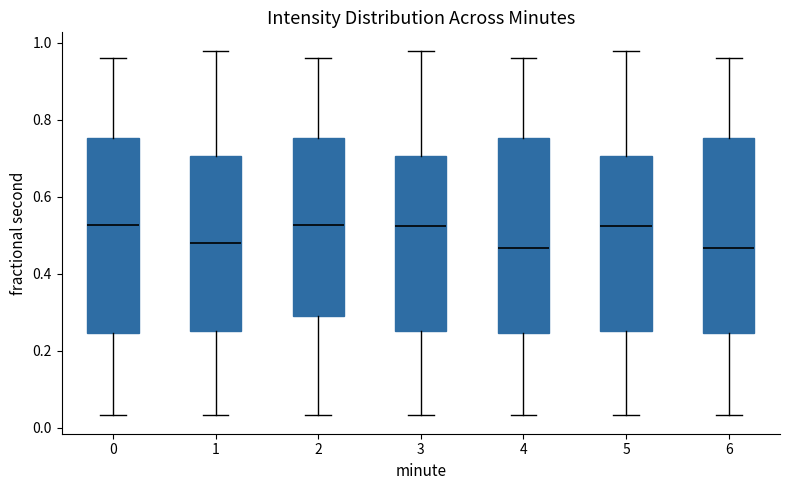

Where is the lower edge of the box at x = 0 on the y-axis? The values are not printed on the chart, so give them approximately, as read against the axis.

0.24